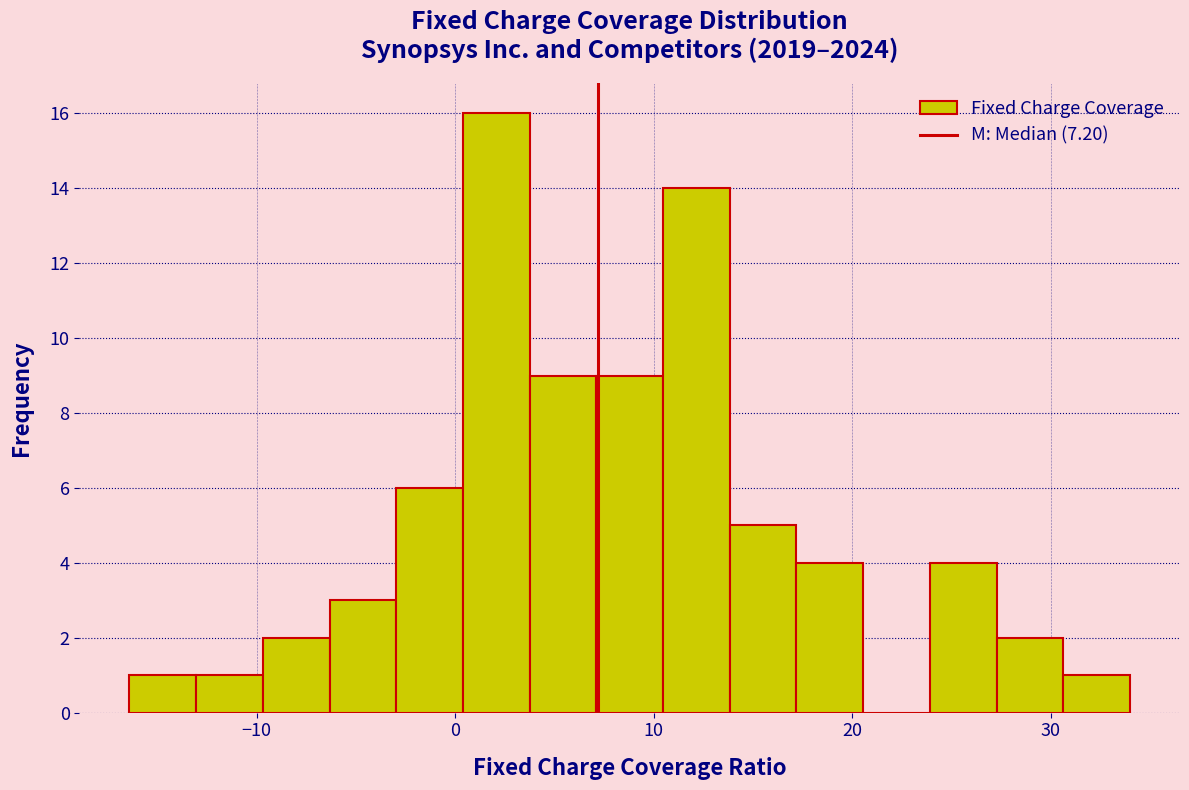

Read against the x-axis, roughly where is the centre of the tallest bar?

2